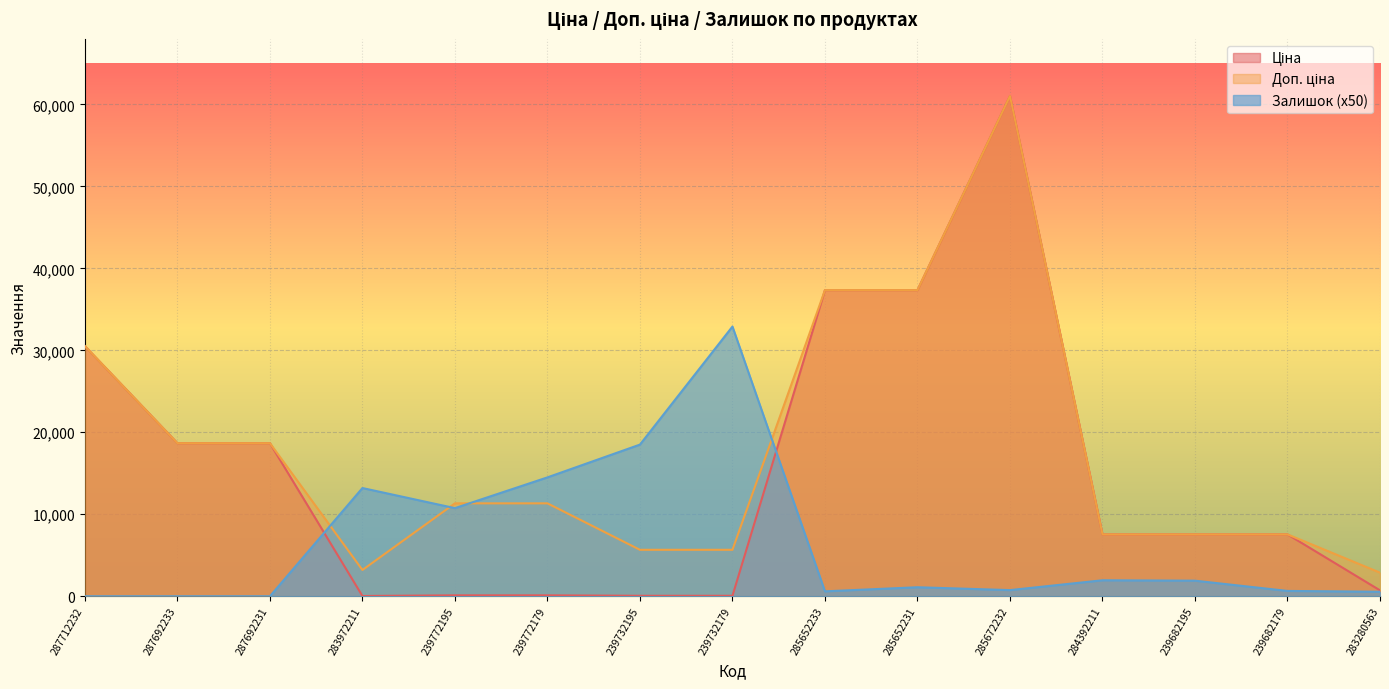

Reading right to left, transcribe all the data shown in this chart.

Ціна: 283280563=719.6	239682179=7545.9	239682195=7545.9	284392211=7545.9	285672232=61024.7	285652231=37343.0	285652233=37343.0	239732179=56.7	239732195=56.7	239772179=113.3	239772195=113.3	283972211=32.0	287692231=18671.5	287692233=18671.5	287712232=30512.3
Доп. ціна: 283280563=2878.5	239682179=7545.9	239682195=7545.9	284392211=7545.9	285672232=61024.7	285652231=37343.0	285652233=37343.0	239732179=5667.0	239732195=5667.0	239772179=11334.0	239772195=11334.0	283972211=3205.0	287692231=18671.5	287692233=18671.5	287712232=30512.3
Залишок: 283280563=550.0	239682179=650.0	239682195=1900.0	284392211=1950.0	285672232=750.0	285652231=1100.0	285652233=600.0	239732179=32900.0	239732195=18500.0	239772179=14500.0	239772195=10750.0	283972211=13200.0	287692231=0.0	287692233=0.0	287712232=0.0